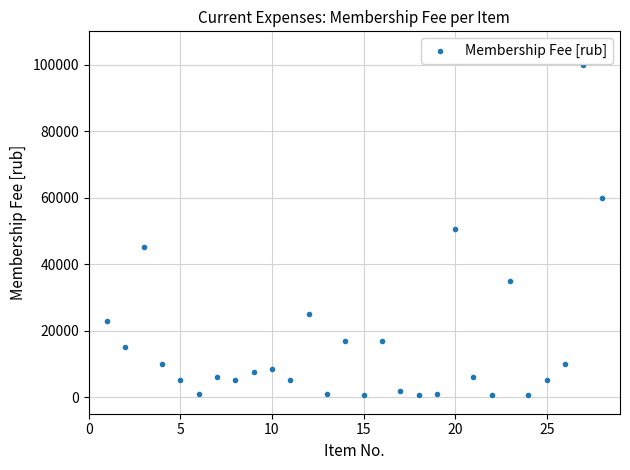

What is the range of Y values (max minus min)?

99510.0